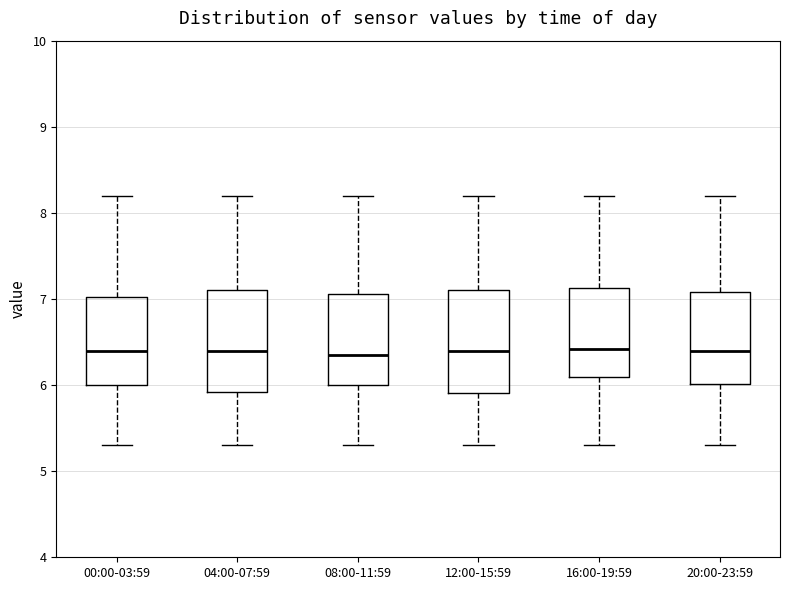

Reading left to right, read every box against the y-axis: the position of its median line, the range the box covers, and the ends of its whiskers. The values are not printed on the chart, so give them approximately, as read against the axis.

00:00-03:59: median 6.4, box 6.0 to 7.0, whiskers 5.3 to 8.2
04:00-07:59: median 6.4, box 5.9 to 7.1, whiskers 5.3 to 8.2
08:00-11:59: median 6.4, box 6.0 to 7.1, whiskers 5.3 to 8.2
12:00-15:59: median 6.4, box 5.9 to 7.1, whiskers 5.3 to 8.2
16:00-19:59: median 6.4, box 6.1 to 7.1, whiskers 5.3 to 8.2
20:00-23:59: median 6.4, box 6.0 to 7.1, whiskers 5.3 to 8.2